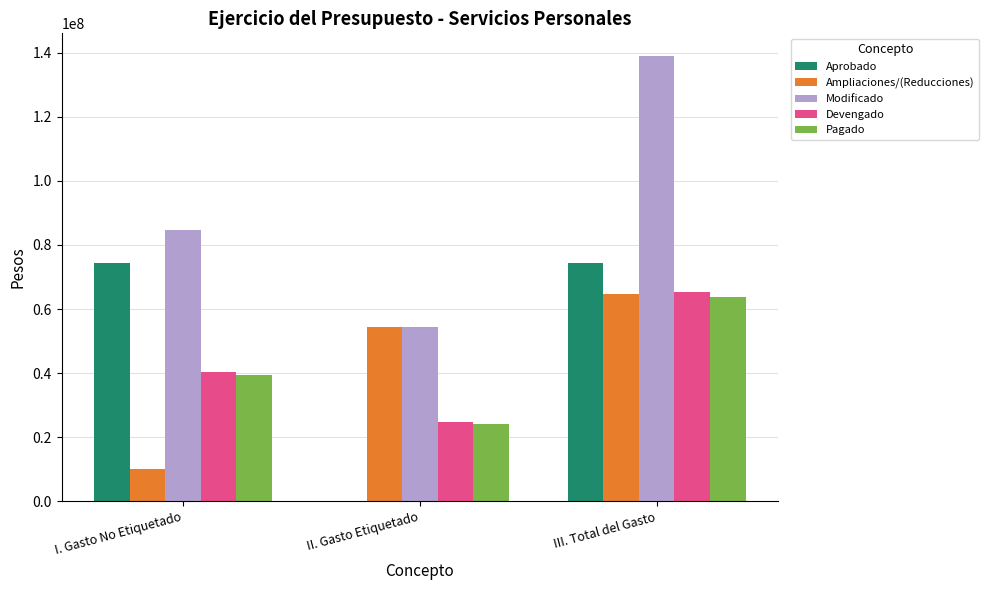

The value of Aprobado at II. Gasto Etiquetado is 0.0. True or false?

True